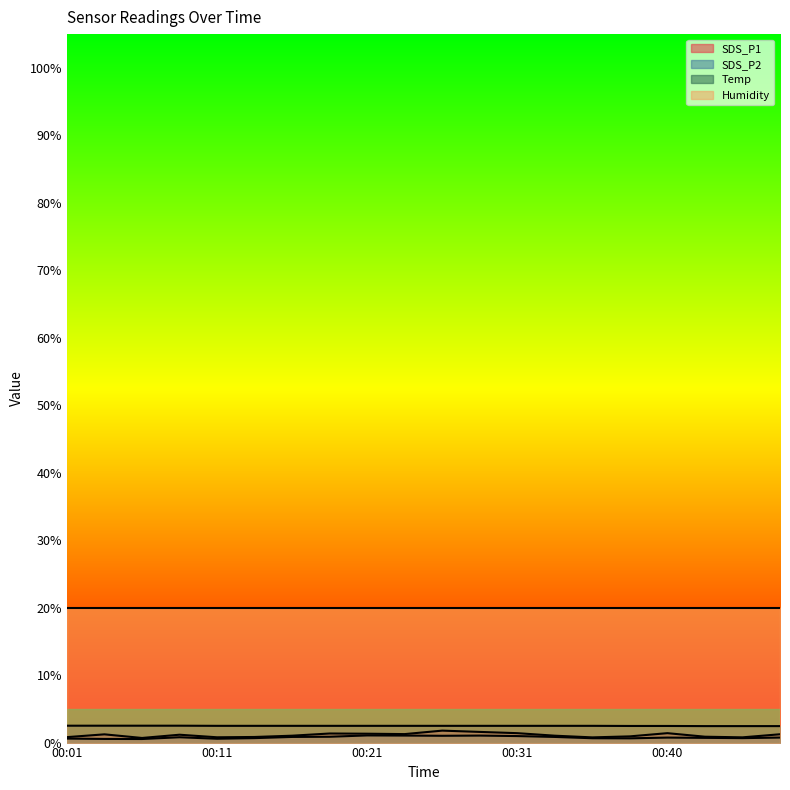

How many categories are shown in the chart?

20